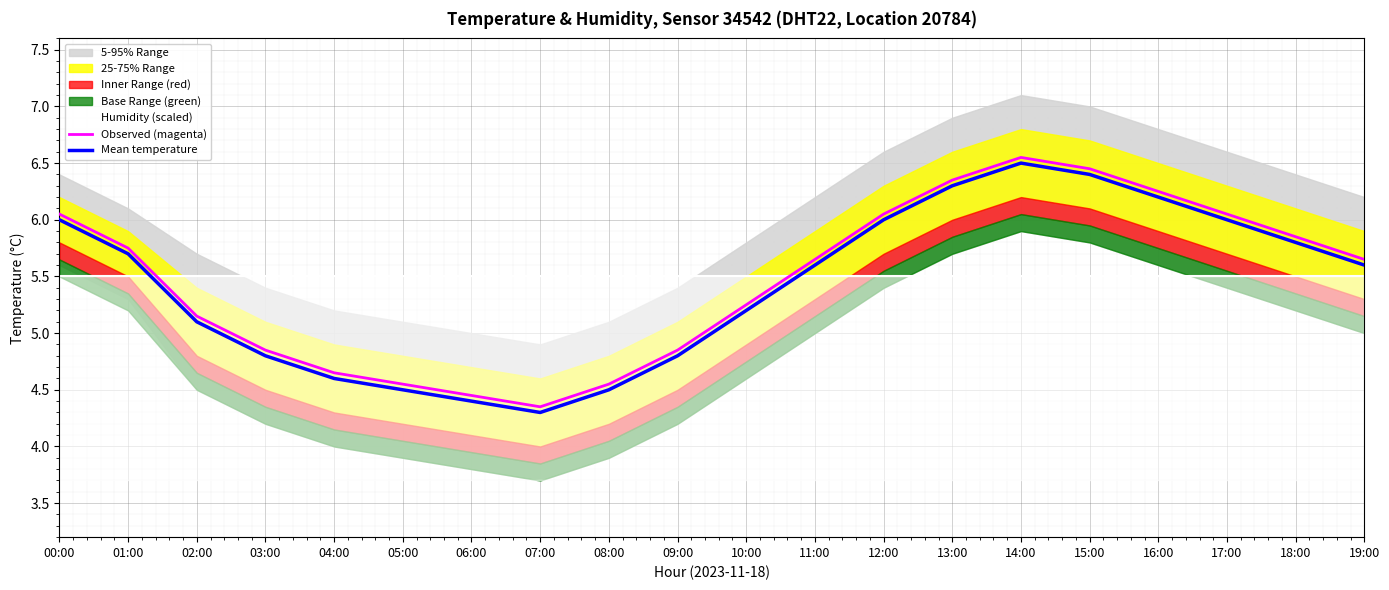

True or false: Mean temperature has more than 1 interior local peaks.

False